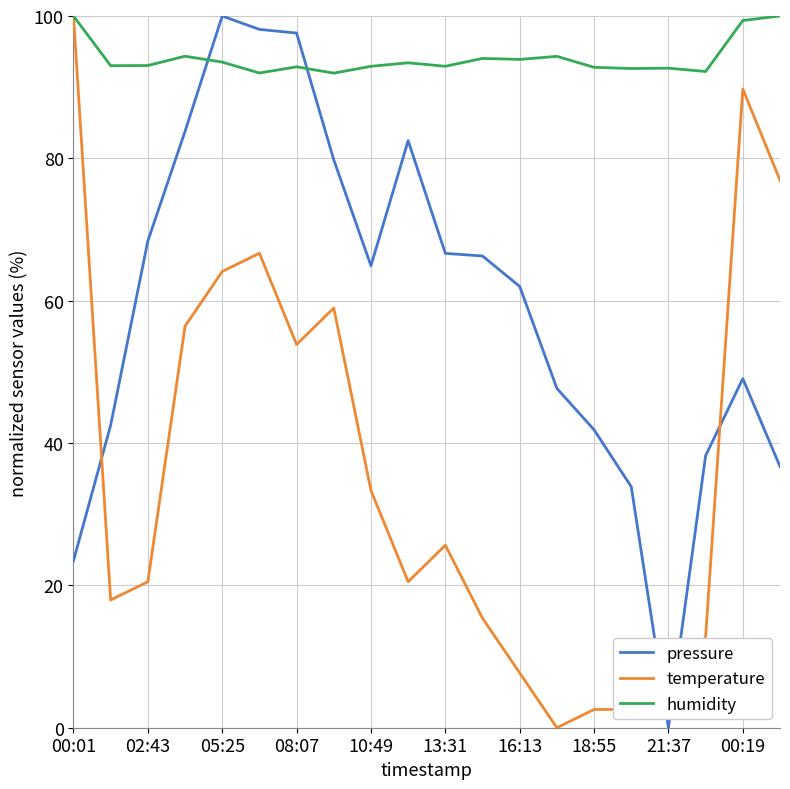

Rank the series by their average value, from highest to lowest.

humidity, pressure, temperature